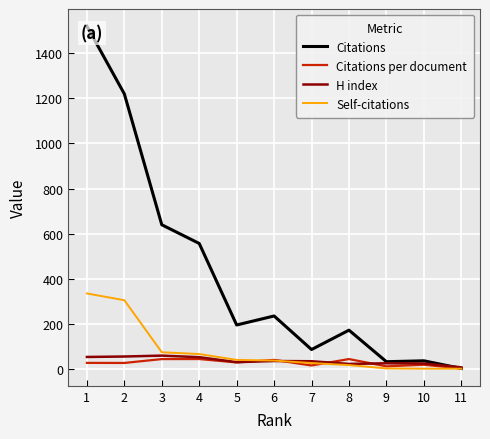

At 10, list the series in order from smallest to largest.

Self-citations, Citations per document, H index, Citations